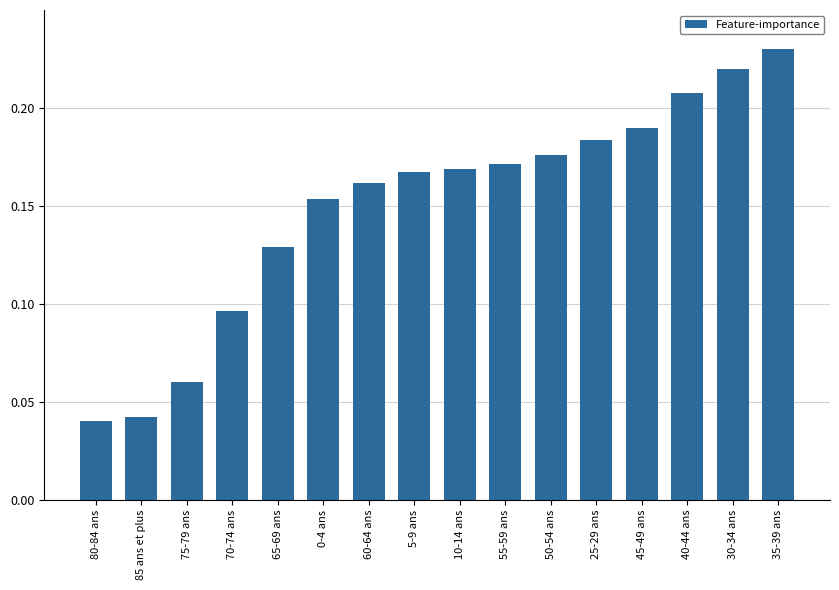

The value at 5-9 ans is 0.0. True or false?

False